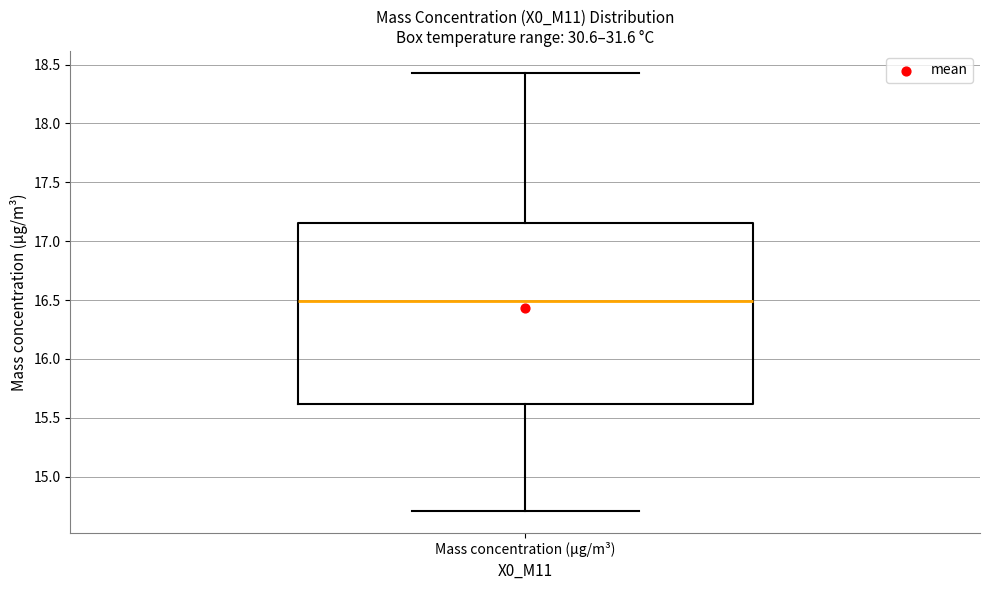

Where does the median line of the box for Mass concentration (μg/m³) sit on the y-axis? The values are not printed on the chart, so give them approximately, as read against the axis.

16.50